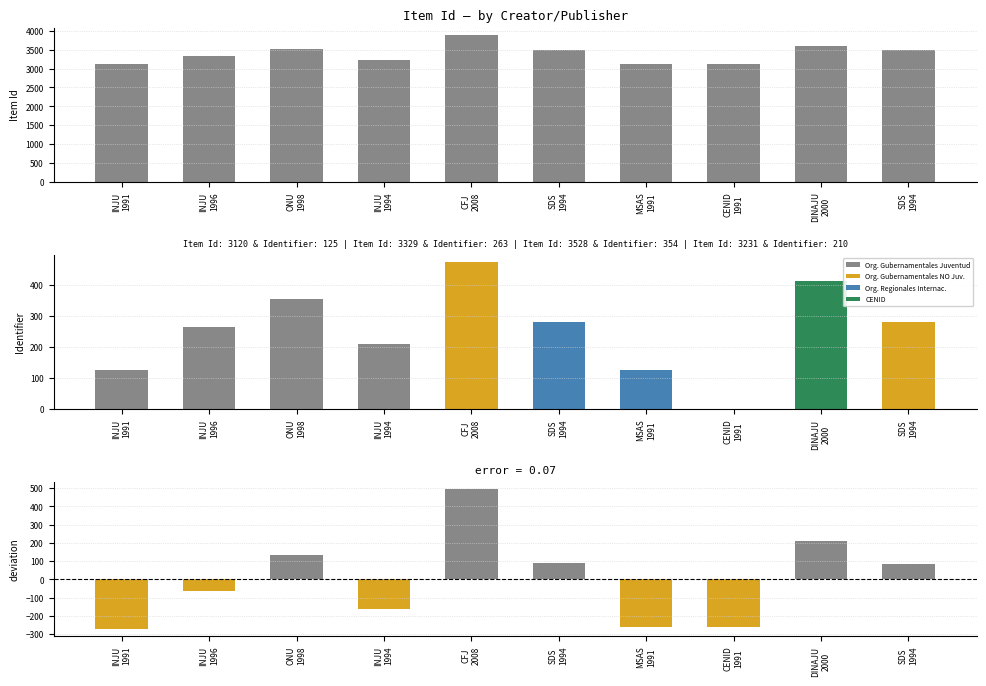

How many data points in Item Id are above 3479?

4